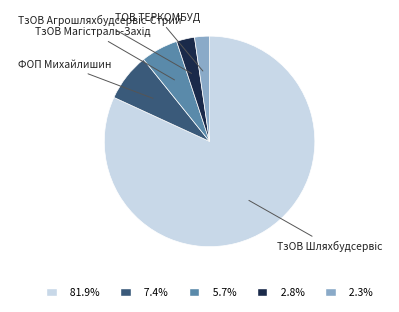

How many segments does this pie chart have?

5